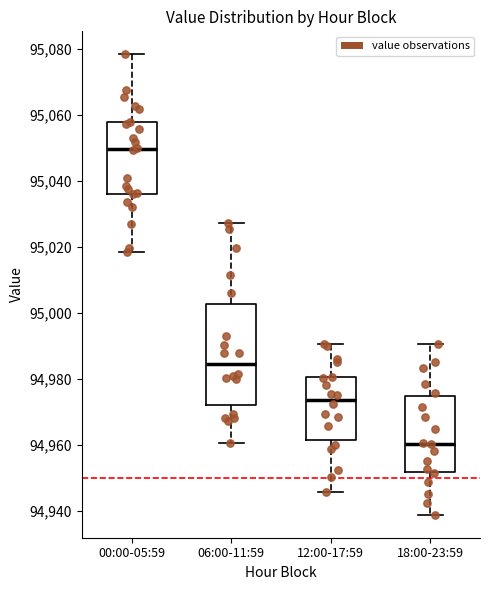

Where is the lower edge of the box for 18:00-23:59 on the y-axis? The values are not printed on the chart, so give them approximately, as read against the axis.

94952